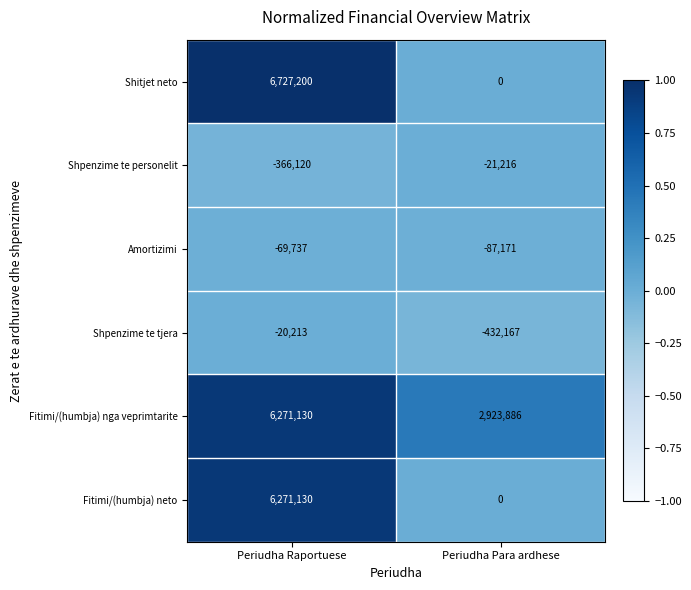

Reading left to right, what are all the values shown in this chart?

Shitjet neto: Periudha Raportuese=6727200	Periudha Para ardhese=0
Shpenzime te personelit: Periudha Raportuese=-366120	Periudha Para ardhese=-21216
Amortizimi: Periudha Raportuese=-69737	Periudha Para ardhese=-87171
Shpenzime te tjera: Periudha Raportuese=-20213	Periudha Para ardhese=-432167
Fitimi/(humbja) nga veprimtarite: Periudha Raportuese=6271130	Periudha Para ardhese=2923886
Fitimi/(humbja) neto: Periudha Raportuese=6271130	Periudha Para ardhese=0